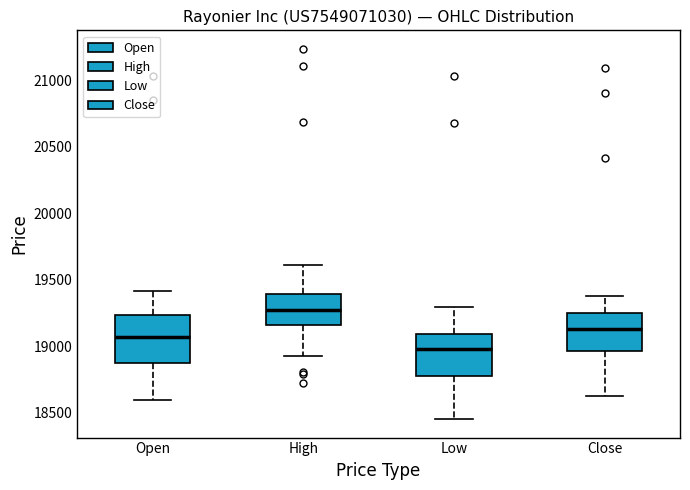

Which box's median line is the highest?

High